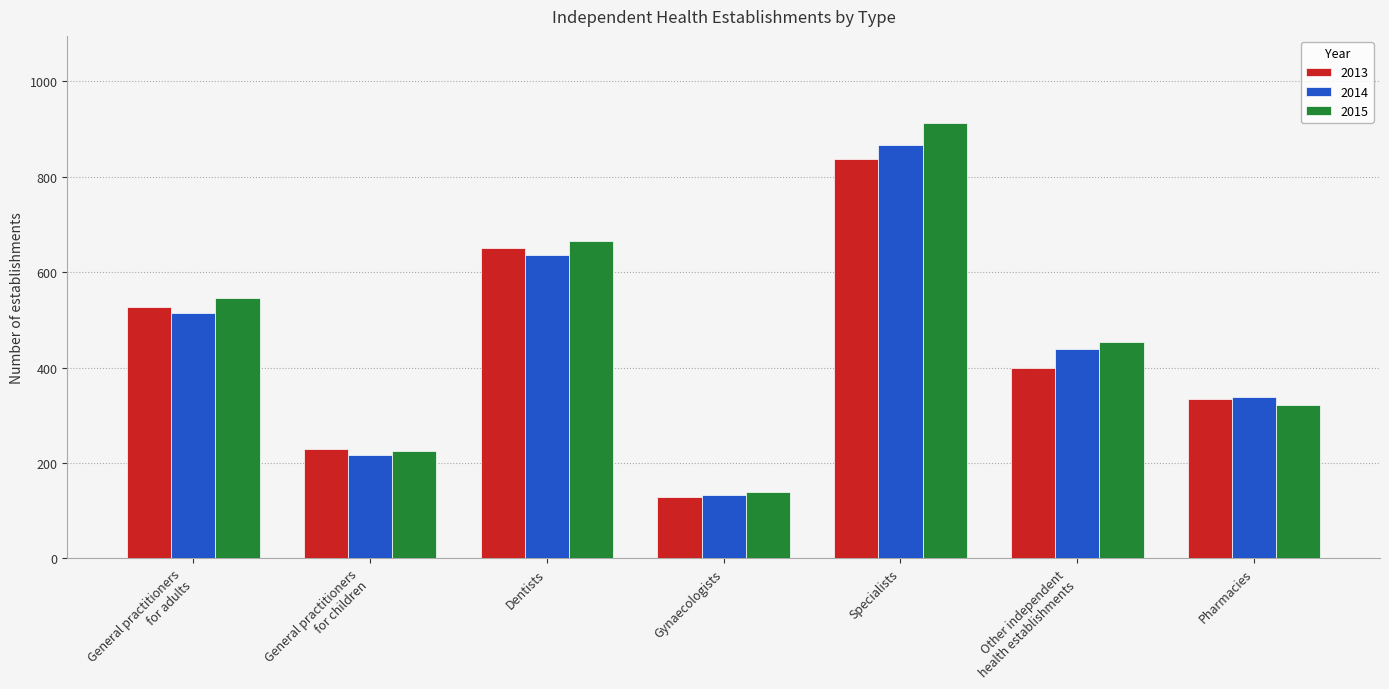

How many series are shown in this chart?

3